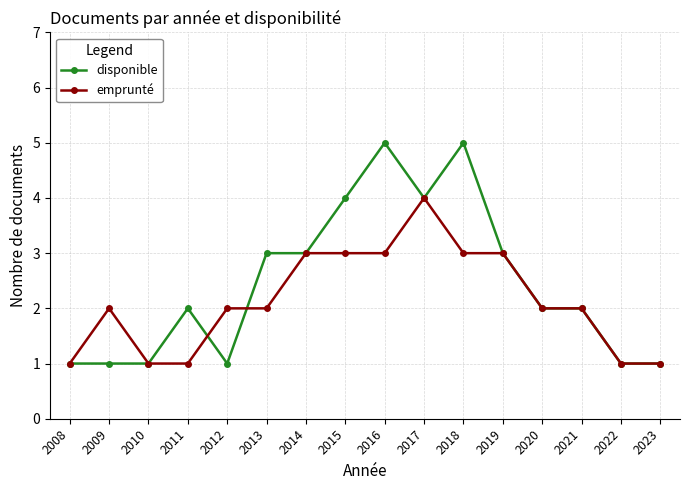

At 2016, list the series in order from largest to smallest.

disponible, emprunté